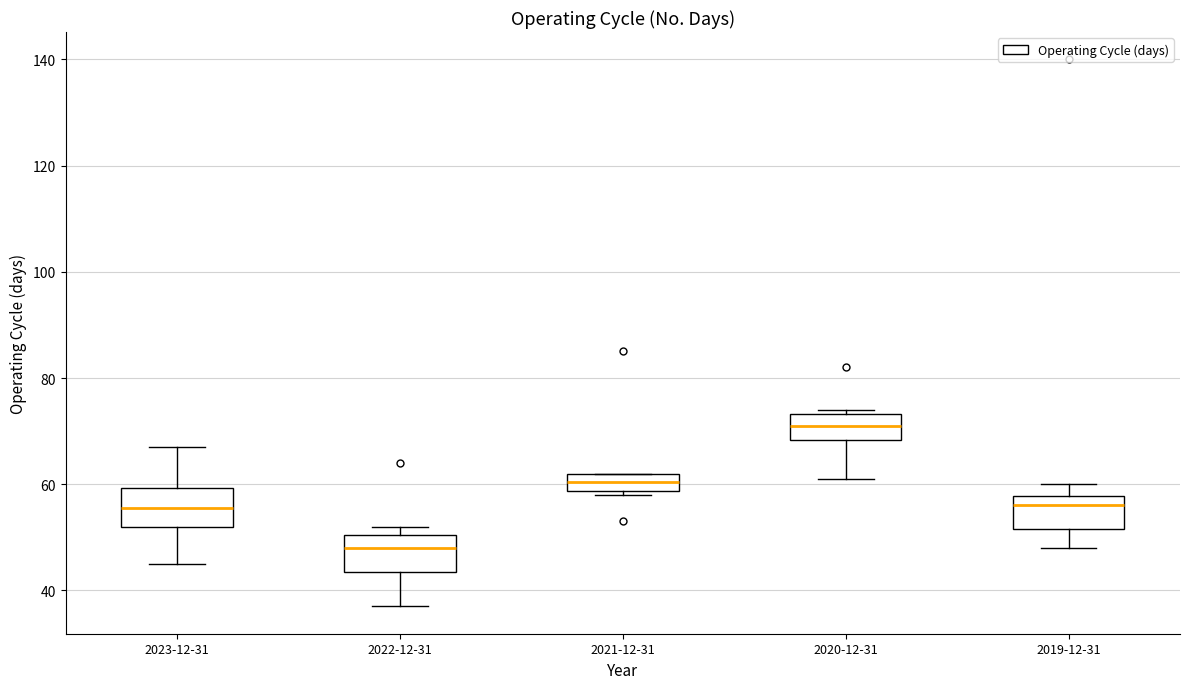

Which box has the highest median line?

2020-12-31